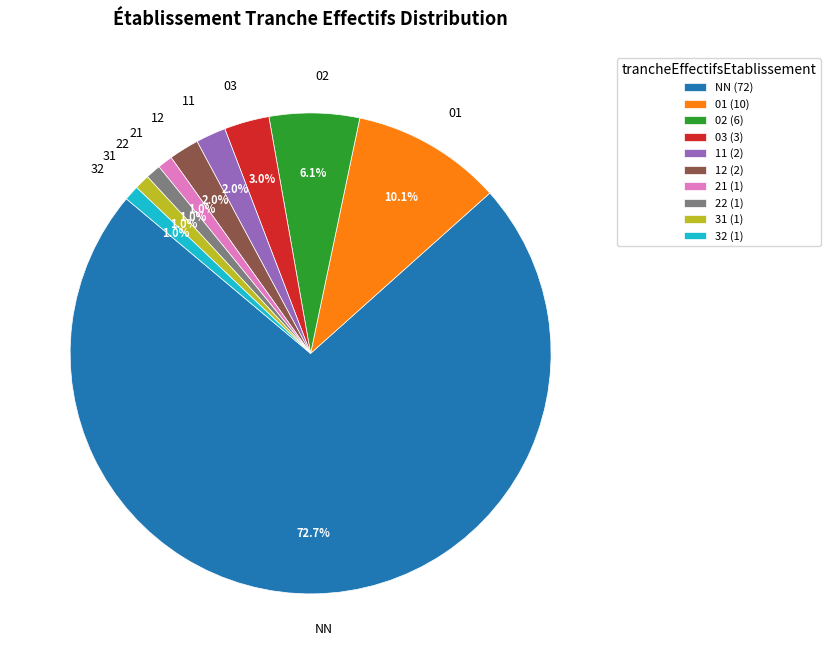

Count the number of slices in the pie.

10